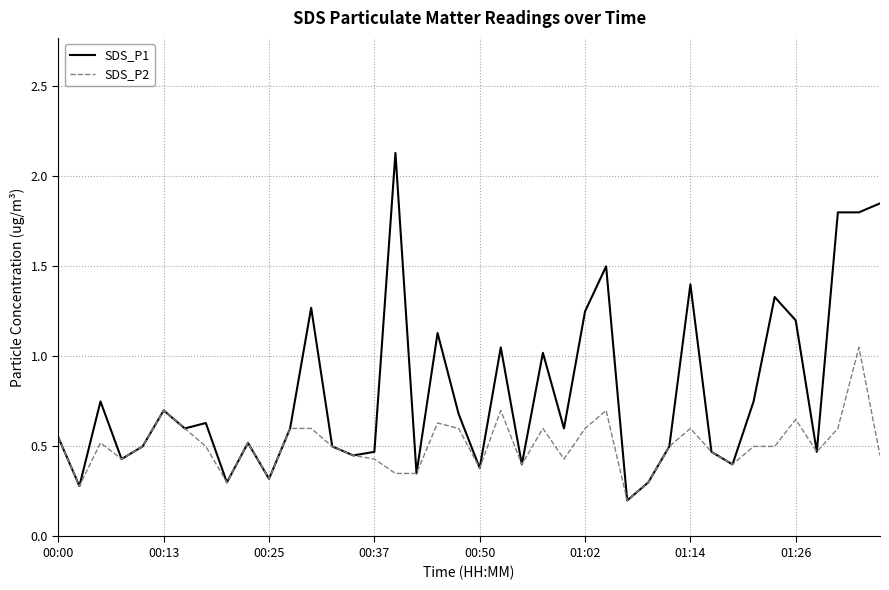

Rank the series by their average value, from lowest to highest.

SDS_P2, SDS_P1